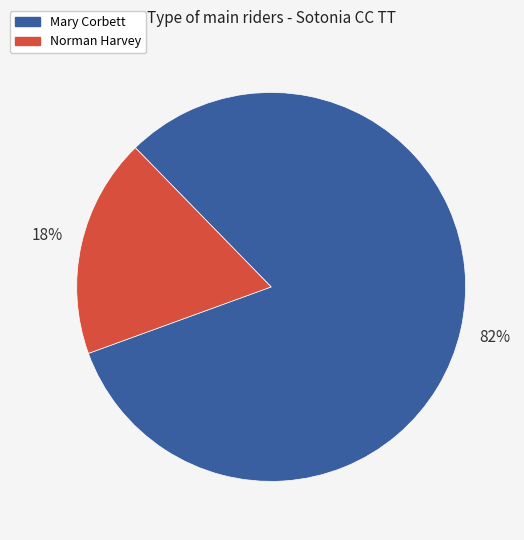

Rank the categories by value from highest to lowest.

Mary Corbett, Norman Harvey